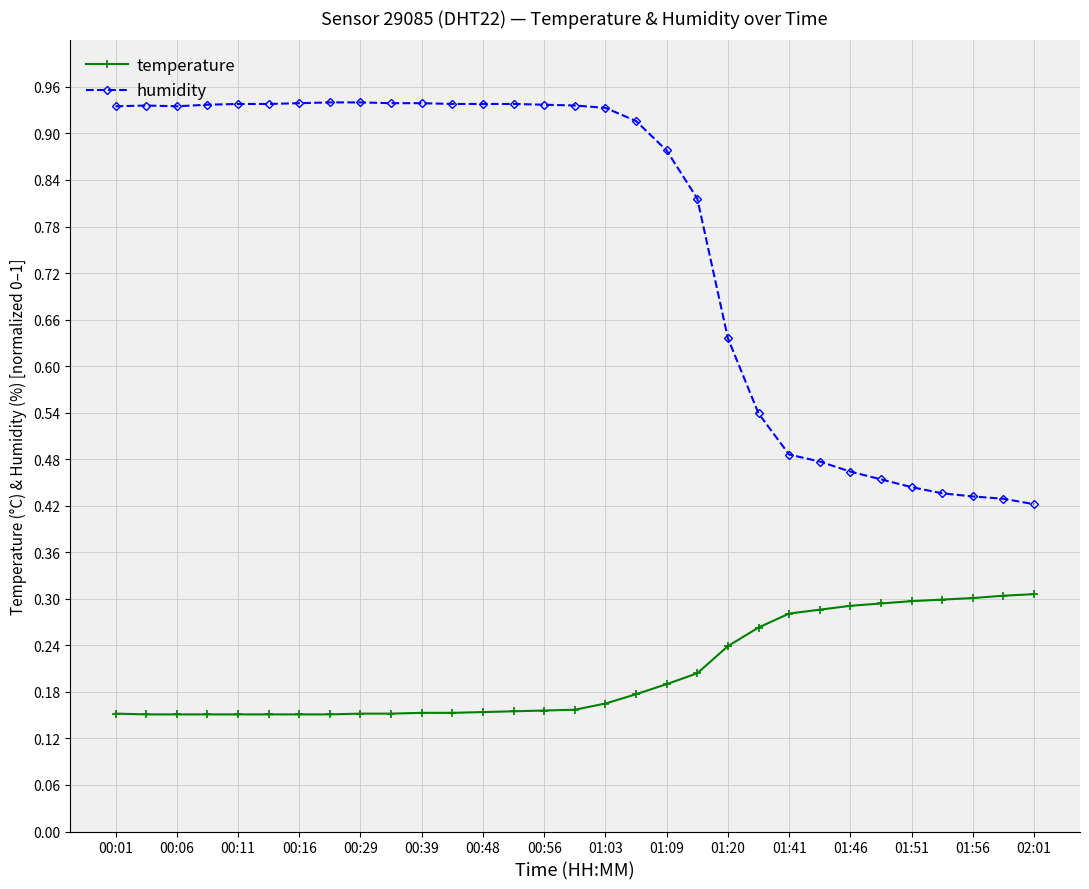

Count the temperature values in the range 0 to 1.

31